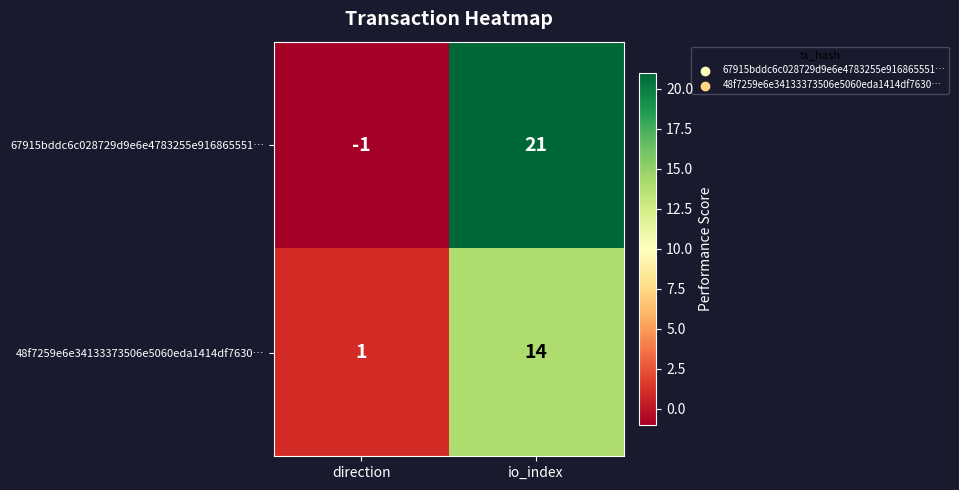

What is the difference between the highest and lowest values at direction?

2